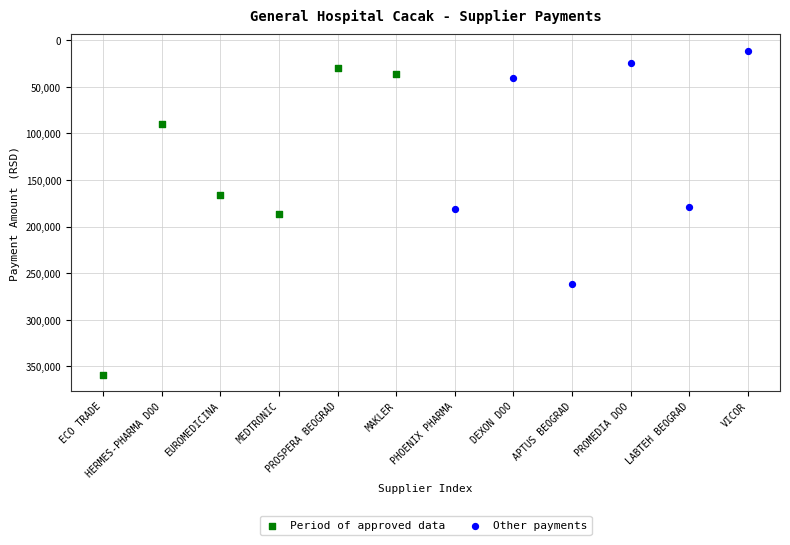

Which series has the largest Y range (max minus min)?

Period of approved data